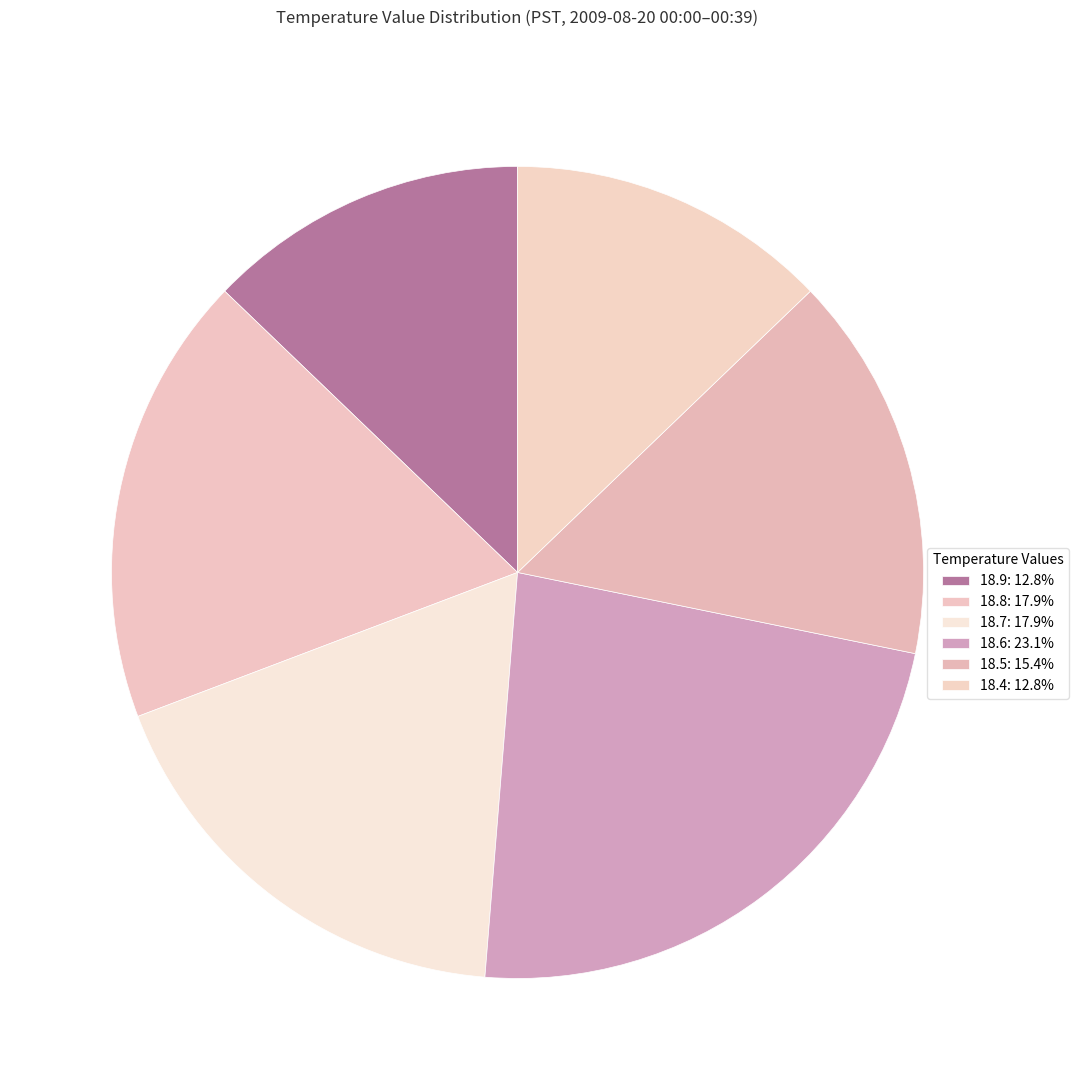

Count the number of slices in the pie.

6